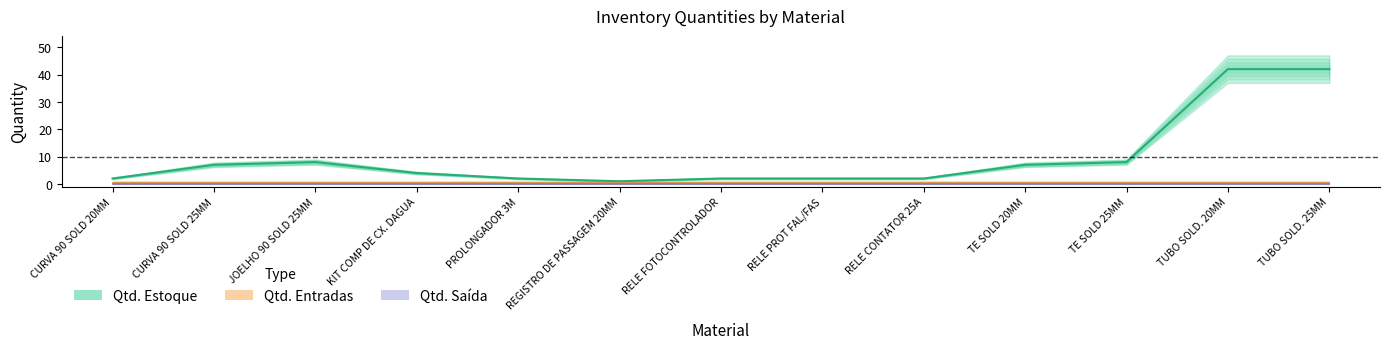

Which series has the largest range (max minus min)?

Qtd. Estoque